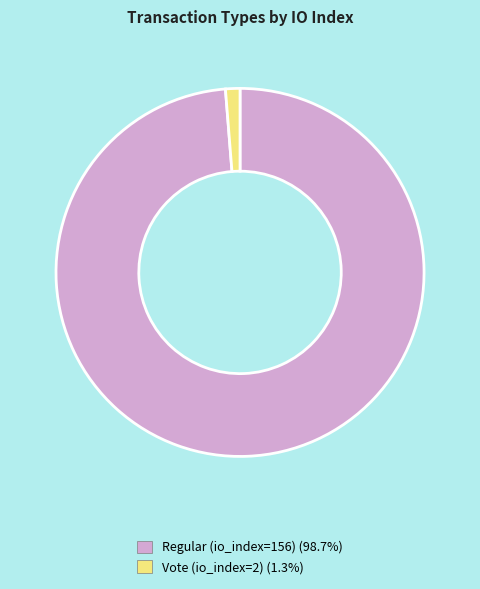

Which category has the biggest portion of the pie?

Regular (io_index=156)